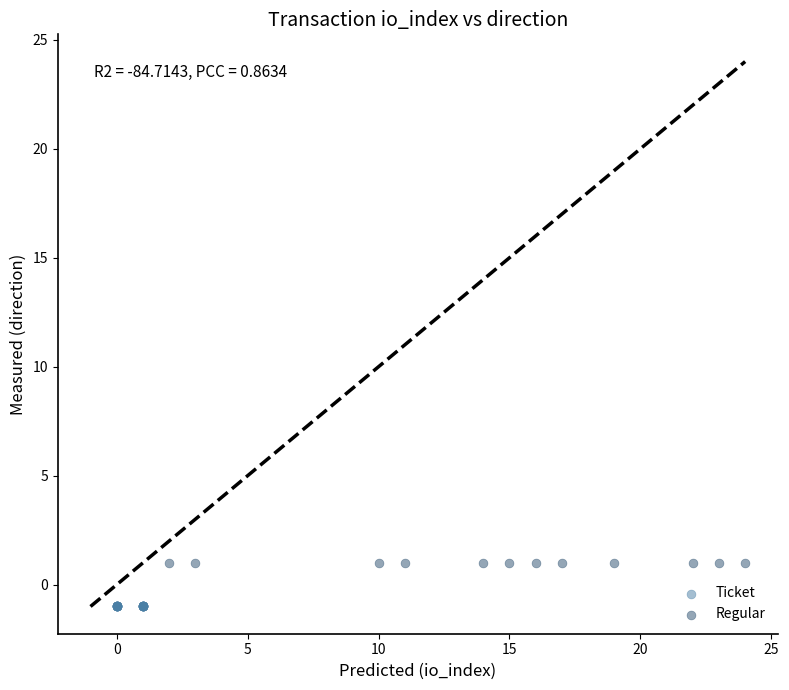

Which series contains the lowest Y value?

Ticket